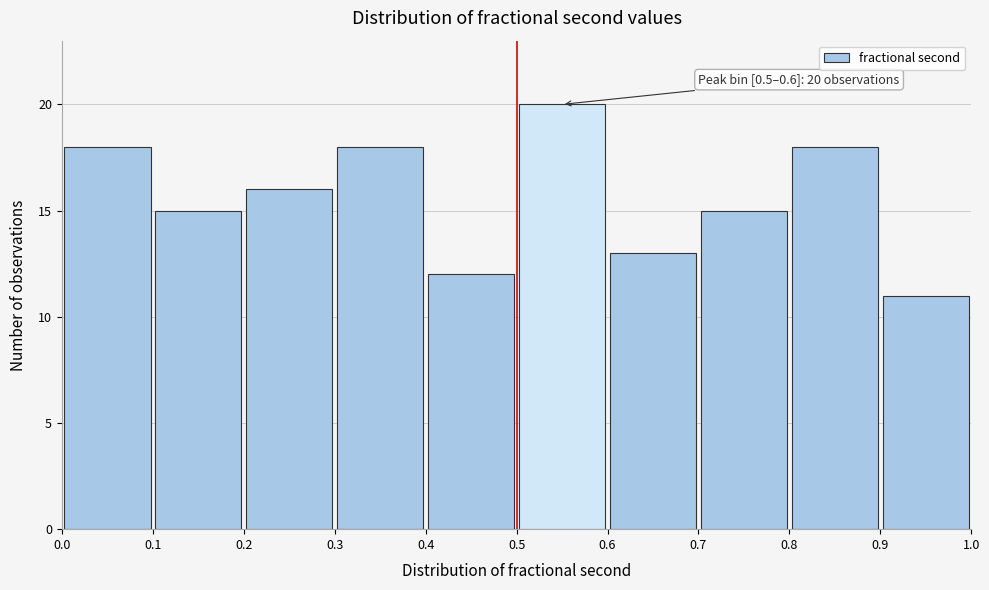

Which range on the x-axis has the tallest bar?

0.5 to 0.6